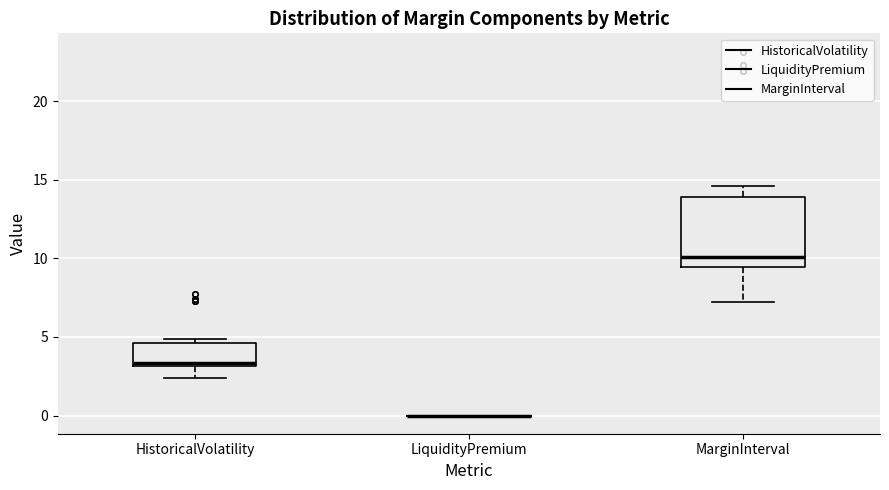

Comparing the boxes themselves (not the whiskers), which one is the tallest?

MarginInterval